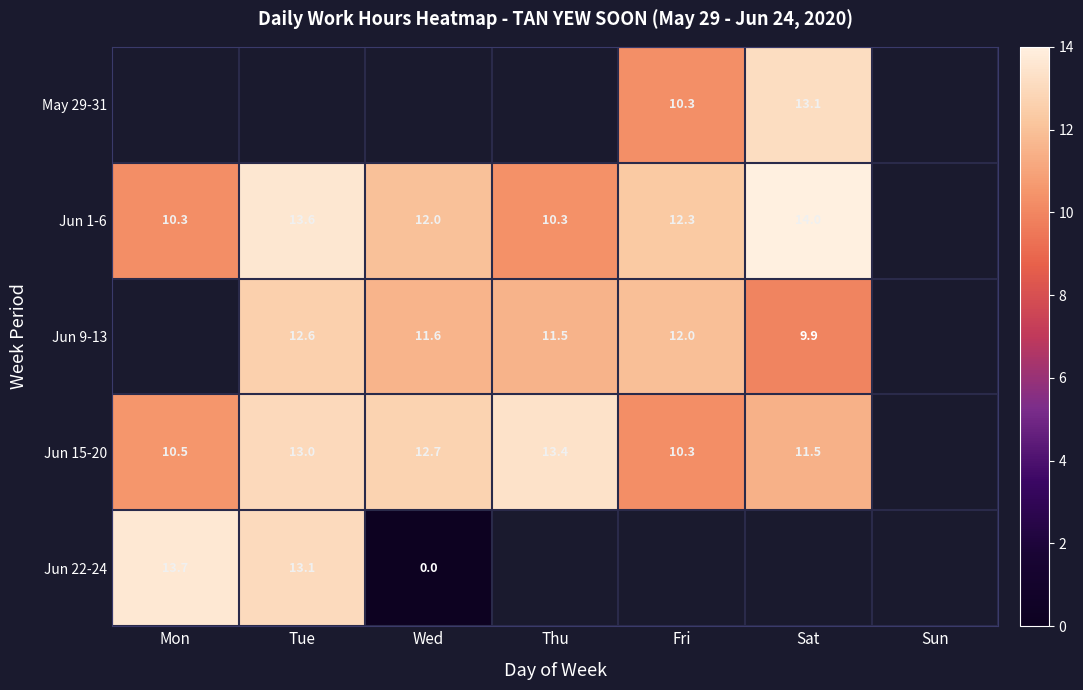

The value of Jun 9-13 at Sat is 9.9. True or false?

True